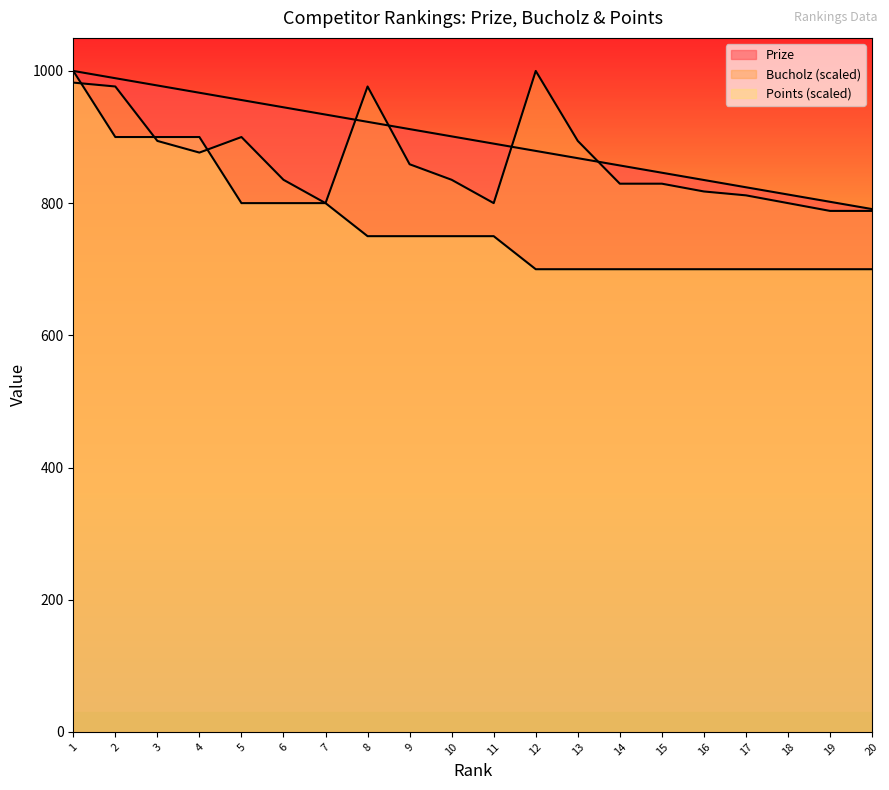

The value of Prize at 14 is 1254.5. True or false?

False